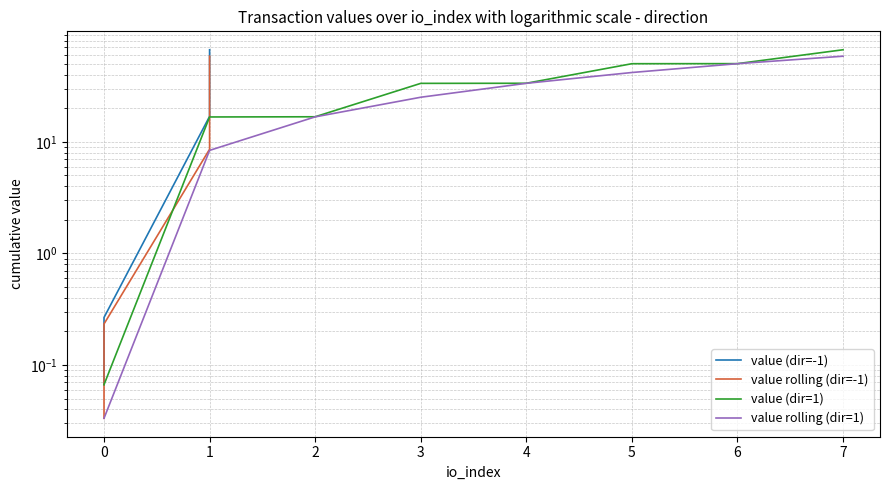

What is the highest value of the value (dir=-1) series?

66.7